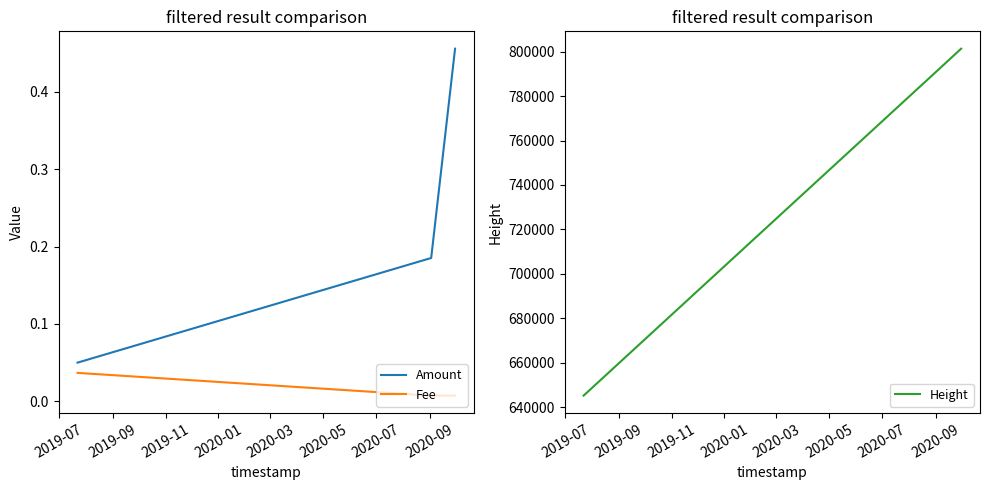

Reading right to left, what are all the values shown in this chart?

Amount: 0.5	0.2	0.1
Fee: 0.0	0.0	0.0
Height: 801307.0	791391.0	645260.0